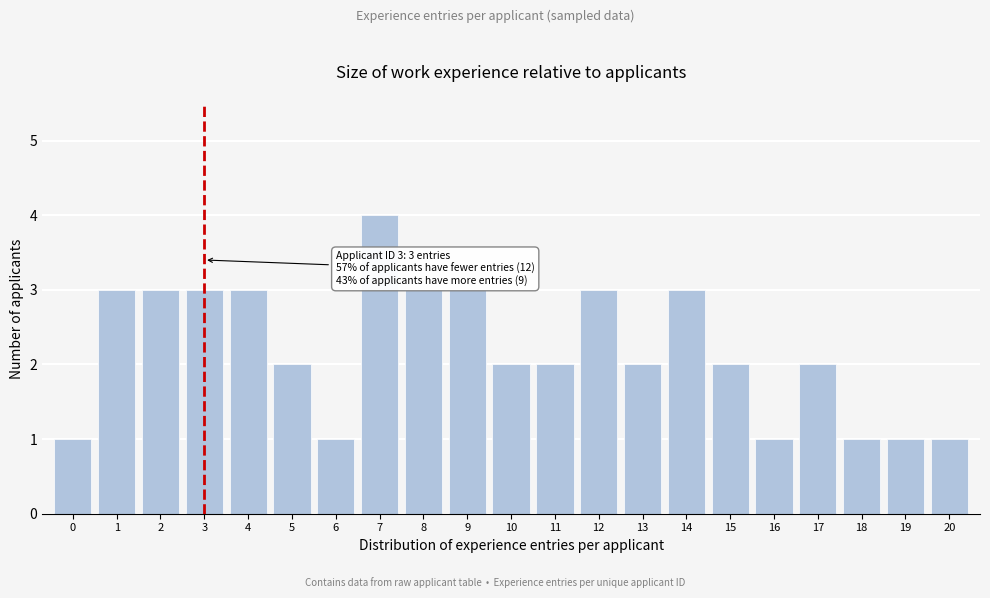

Reading left to right, list all the values displayed in this chart.

1	3	3	3	3	2	1	4	3	3	2	2	3	2	3	2	1	2	1	1	1